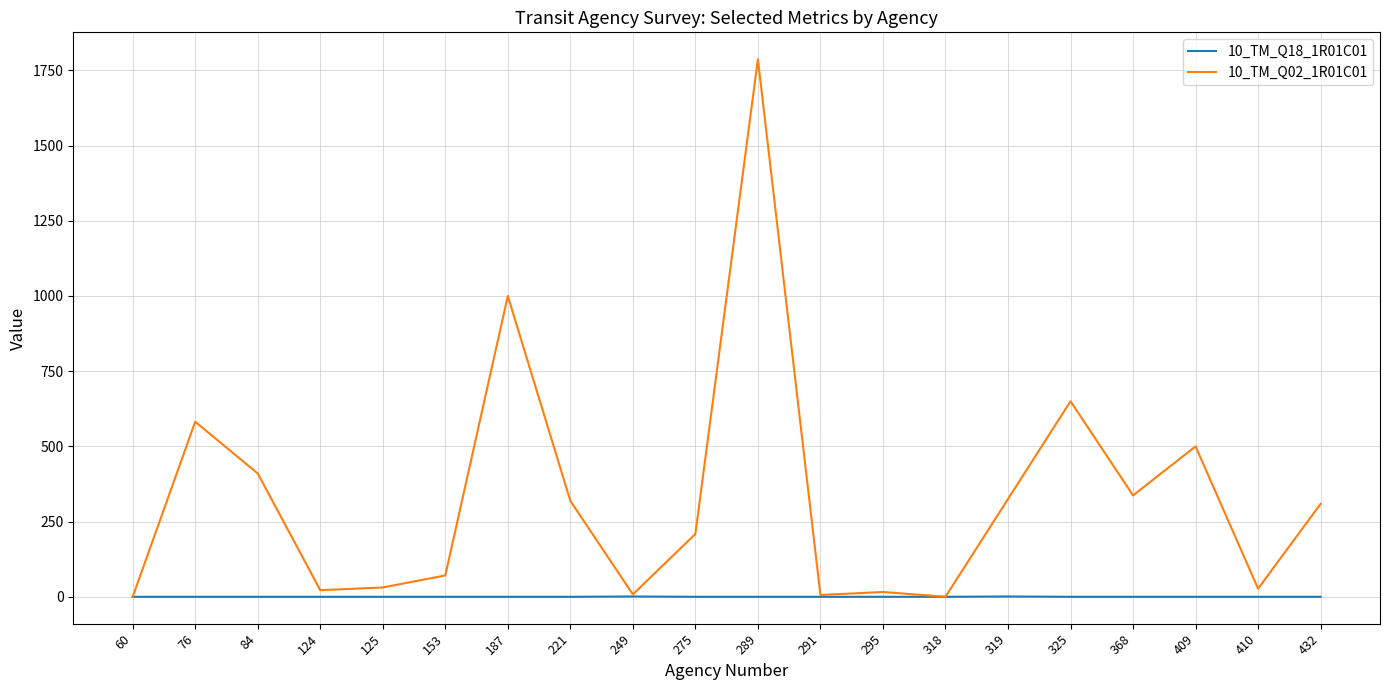

What is the sum of the 10_TM_Q02_1R01C01 values at 325 and 318?

650